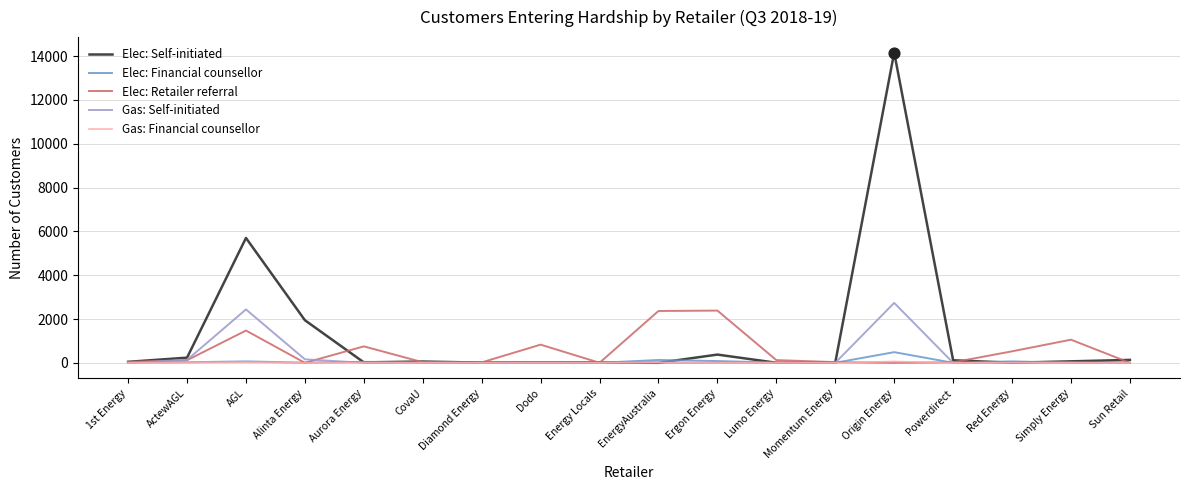

Which series has the largest total across all categories?

Elec: Self-initiated